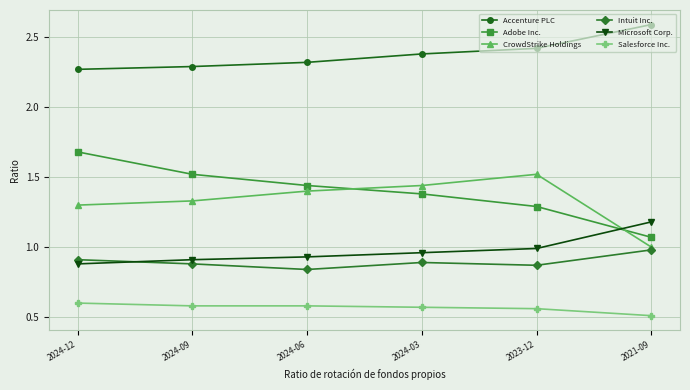

True or false: CrowdStrike Holdings and Accenture PLC cross at least once.

False